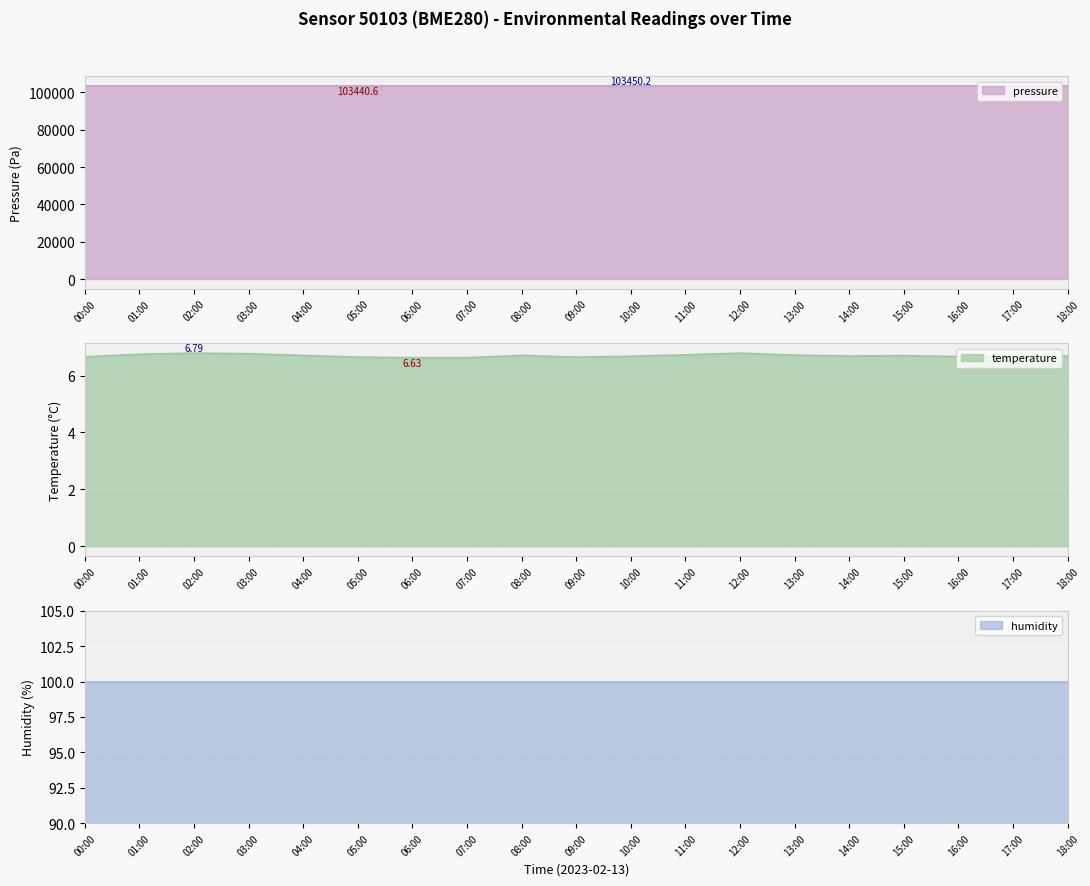

True or false: pressure has a value of 103443.1 at 16:00.

True